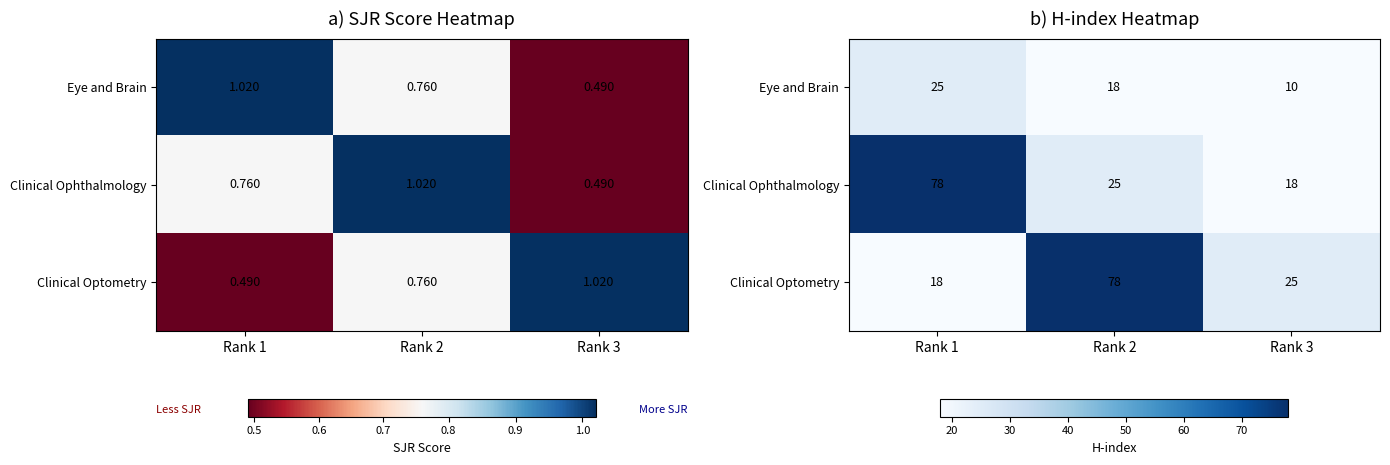

What value does the Clinical Ophthalmology series have at Rank 2?

25